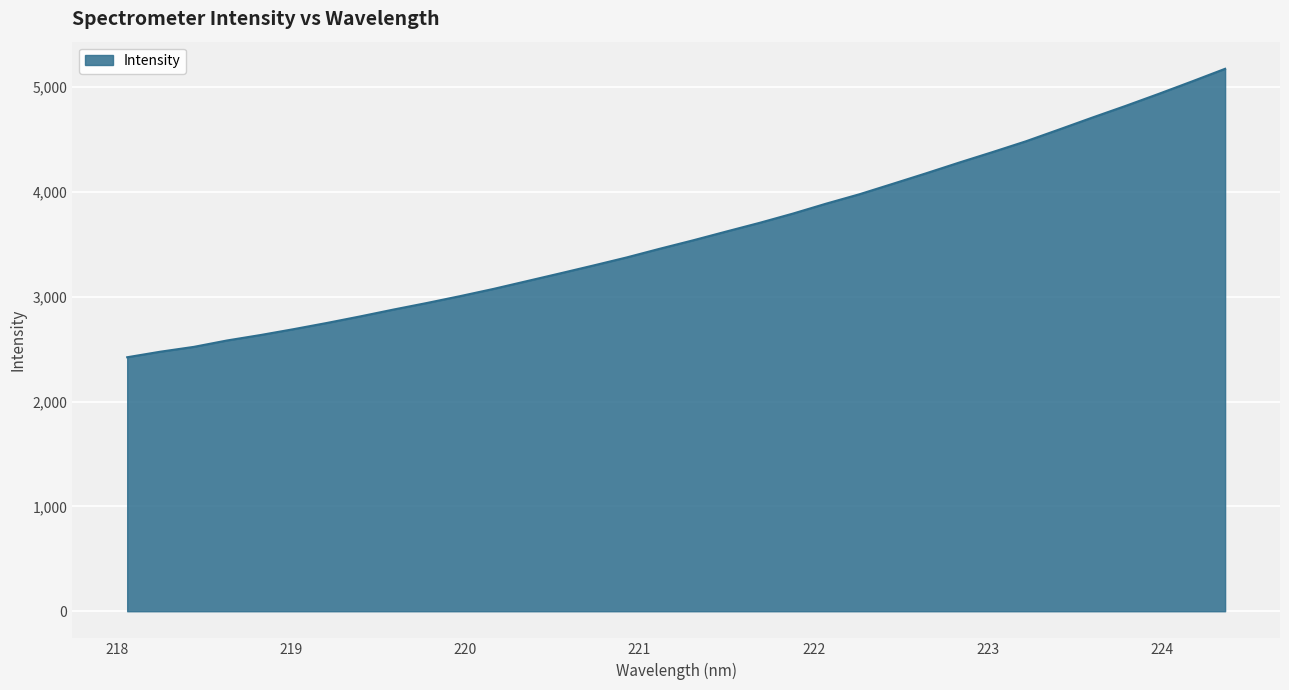

What is the difference between the maximum and minimum values?

2751.0